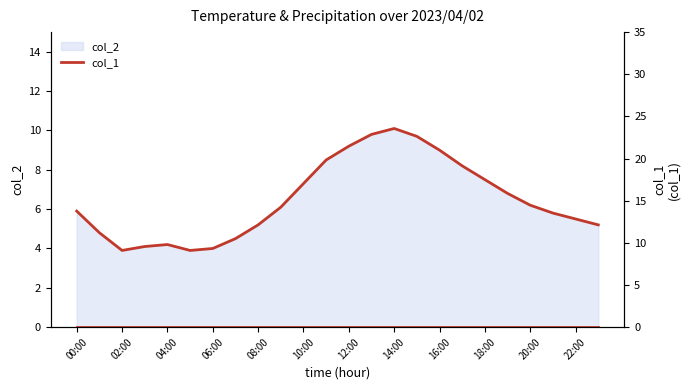

Between 16:00 and 05:00, which is larger?

16:00